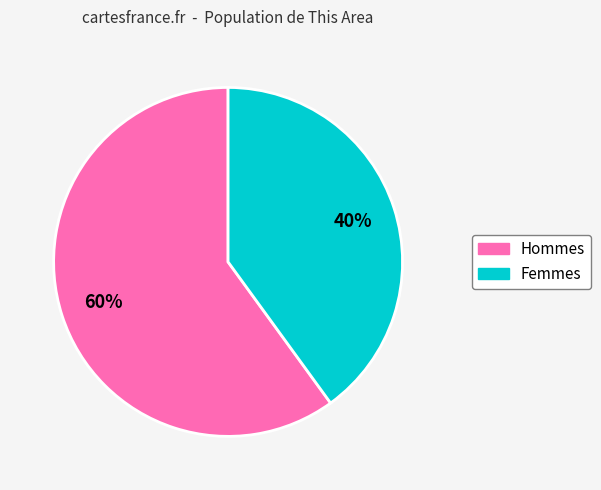

Count the number of slices in the pie.

2